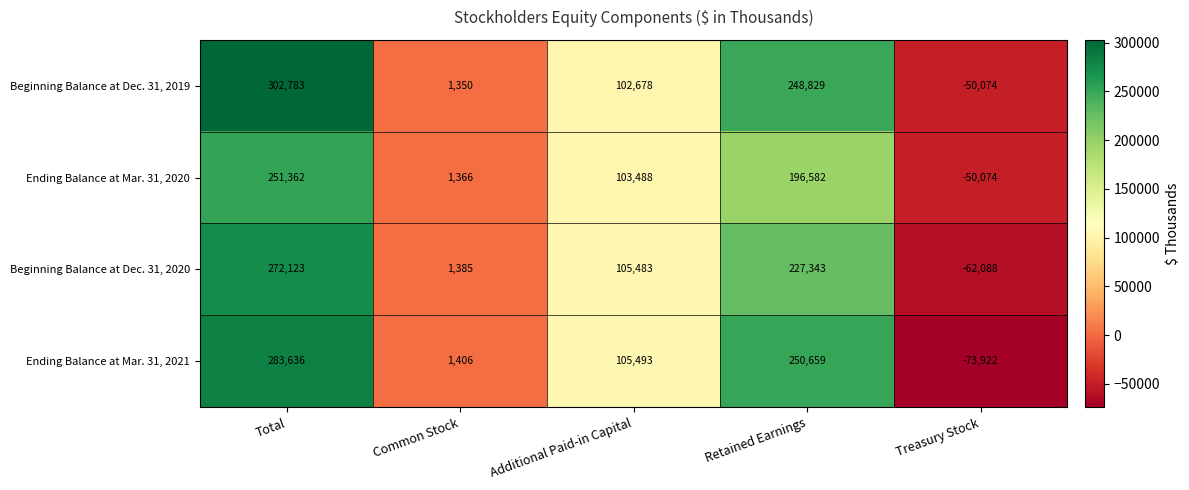

What is the maximum value shown in the chart?

302783